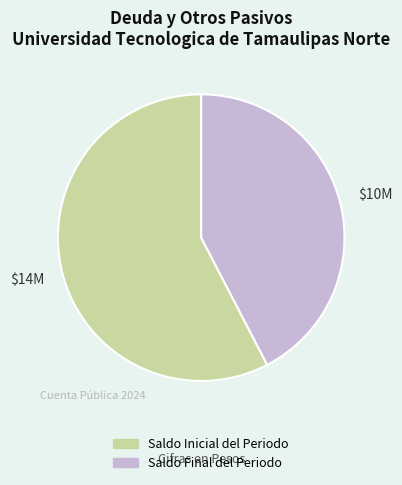

What is the largest slice in the pie chart?

Saldo Inicial del Periodo